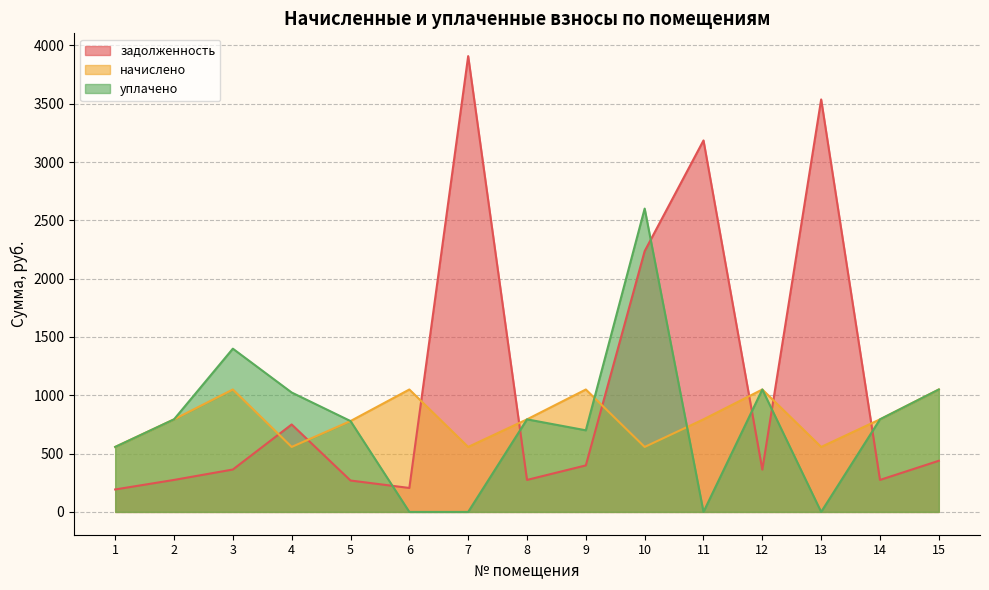

Reading left to right, what are all the values shown in this chart?

задолженность: 192.6	274.4	363.6	749.9	269.4	205.5	3907.8	274.4	399.0	2236.0	3185.0	362.9	3536.3	274.4	438.7
начислено: 557.3	793.8	1049.8	557.3	779.2	1049.8	557.3	793.8	1049.8	557.3	793.8	1049.8	557.3	793.8	1049.8
уплачено: 557.3	793.8	1399.7	1023.8	779.2	0.0	0.0	793.8	699.8	2600.6	0.0	1049.8	0.0	793.8	1049.8